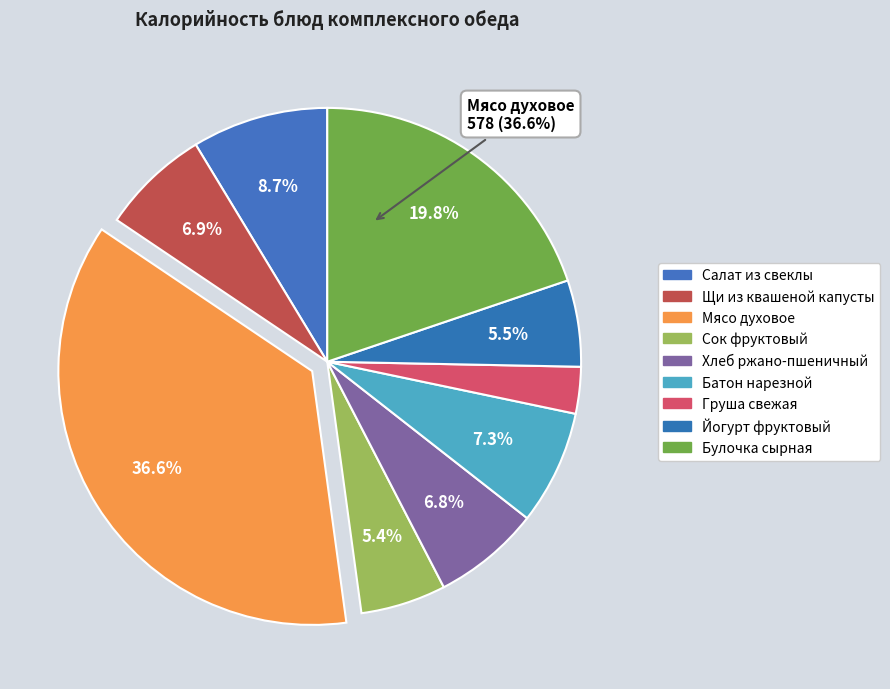

To the nearest percent, what percentage of the pie is Хлеб ржано-пшеничный?

7%